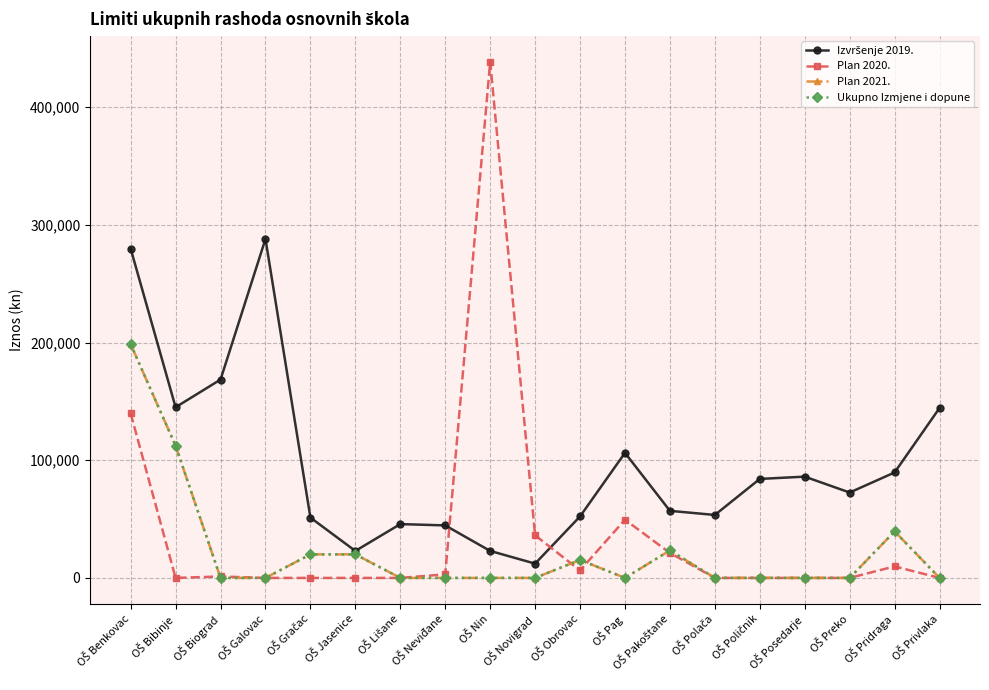

Does the chart have visible grid lines?

Yes